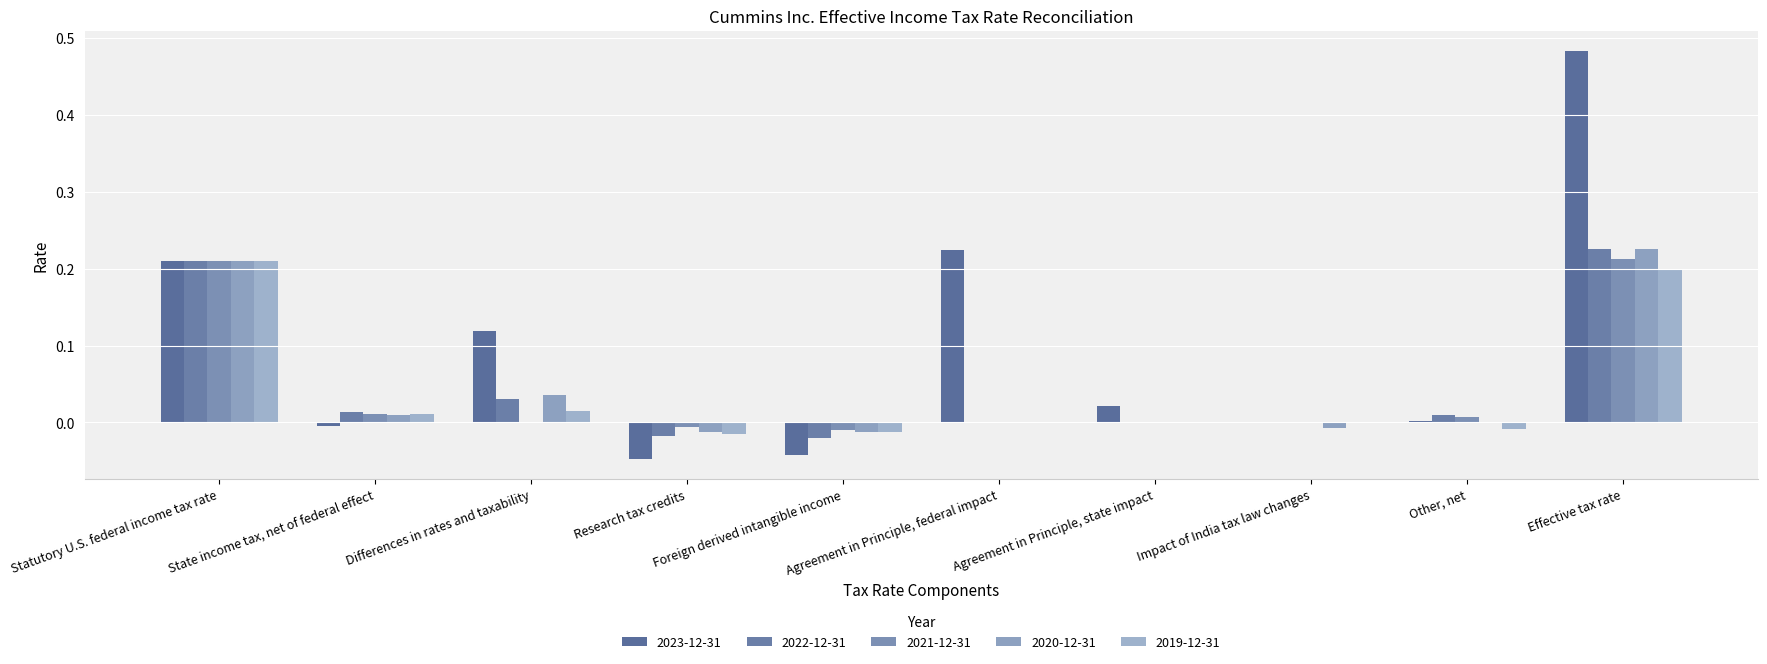

What is the difference between the second highest and minimum values in the 2020-12-31 series?

0.2